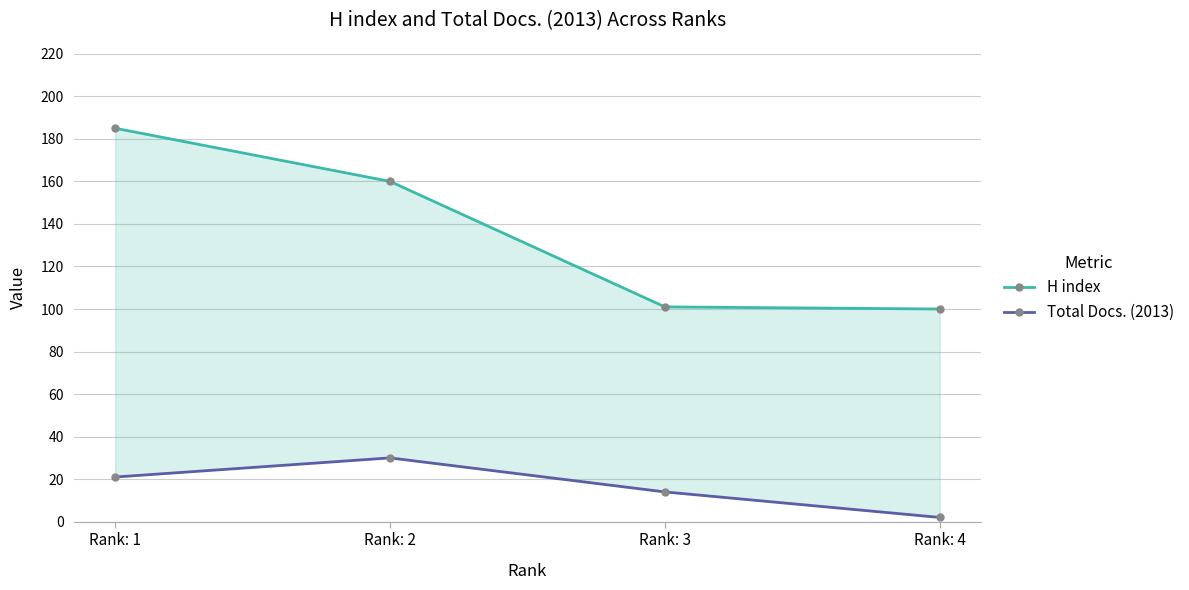

True or false: Total Docs. (2013) and H index intersect in this chart.

False